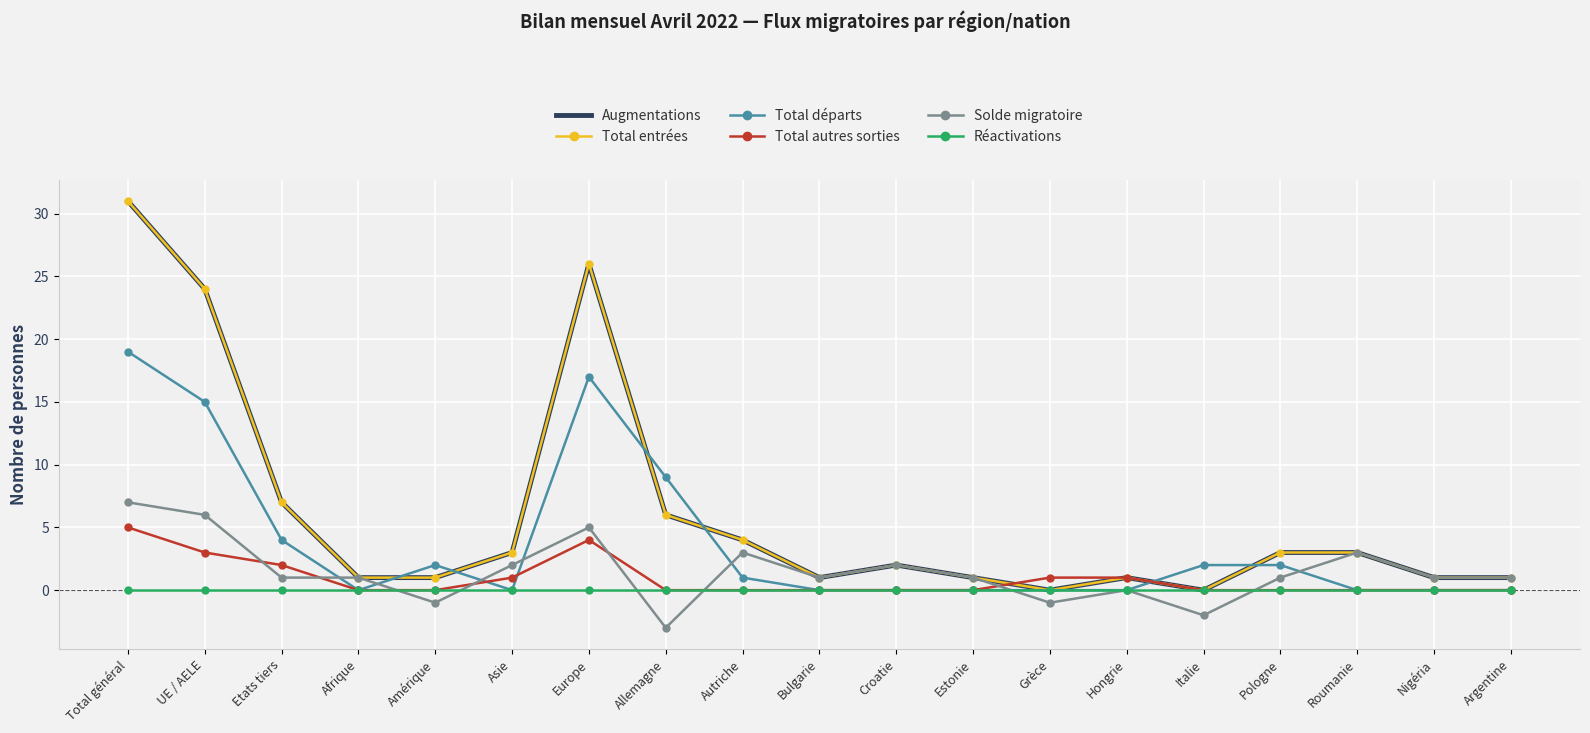

What is the difference between the second highest and second lowest values in the Total autres sorties series?

4